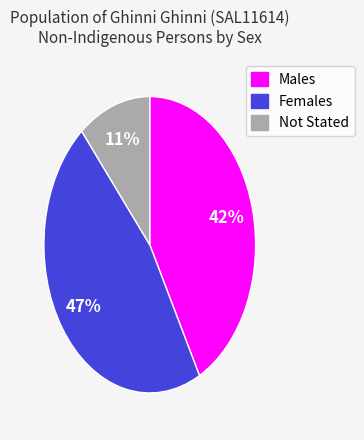

Between Females and Not Stated, which is larger?

Females